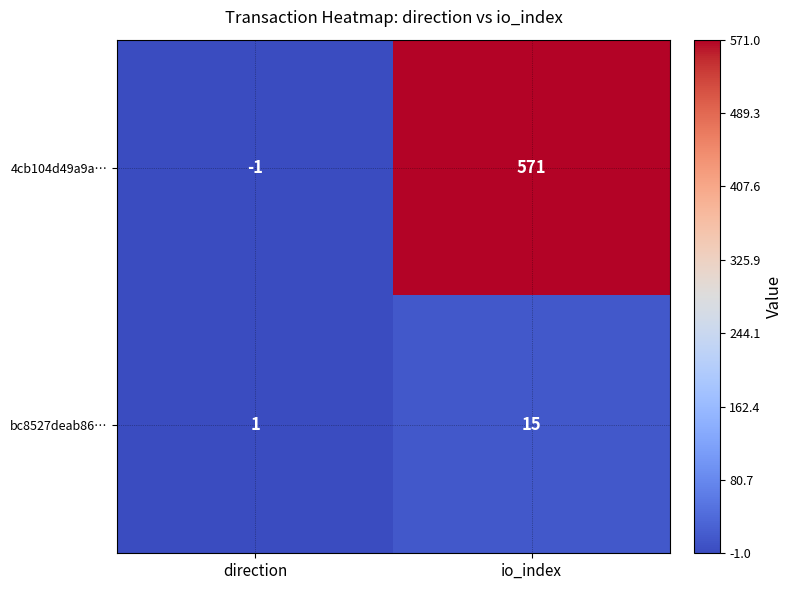

Rank the series by their average value, from highest to lowest.

4cb104d49a9a…, bc8527deab86…